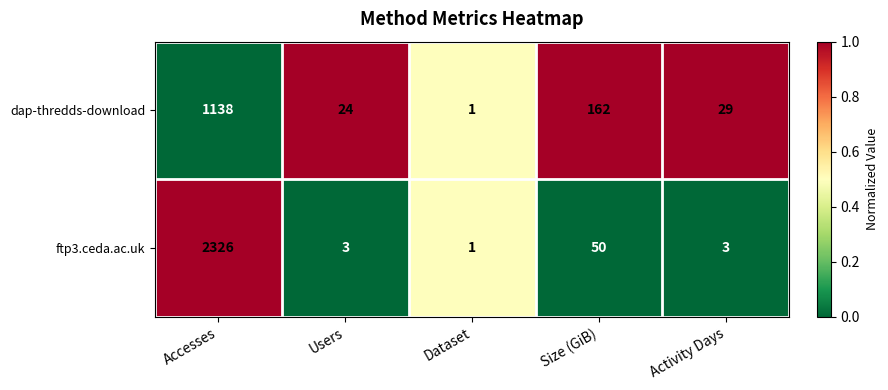

What is the spread (max minus min) of values at Size (GiB)?

112